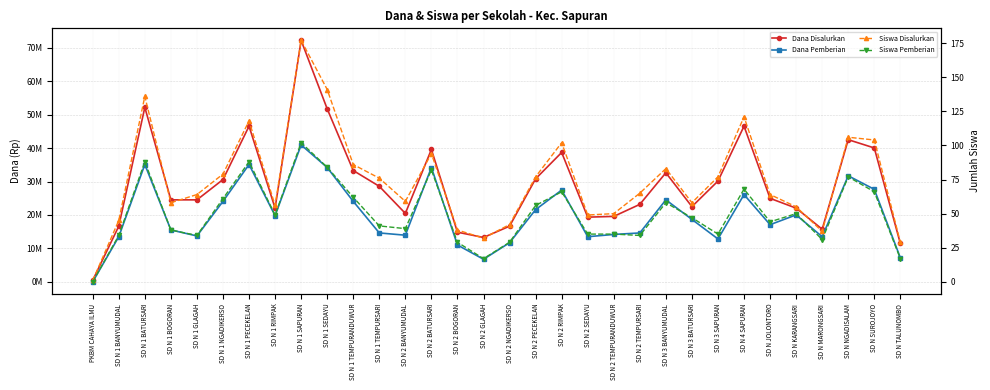

How many interior local peaks does the Dana Pemberian series have?

9